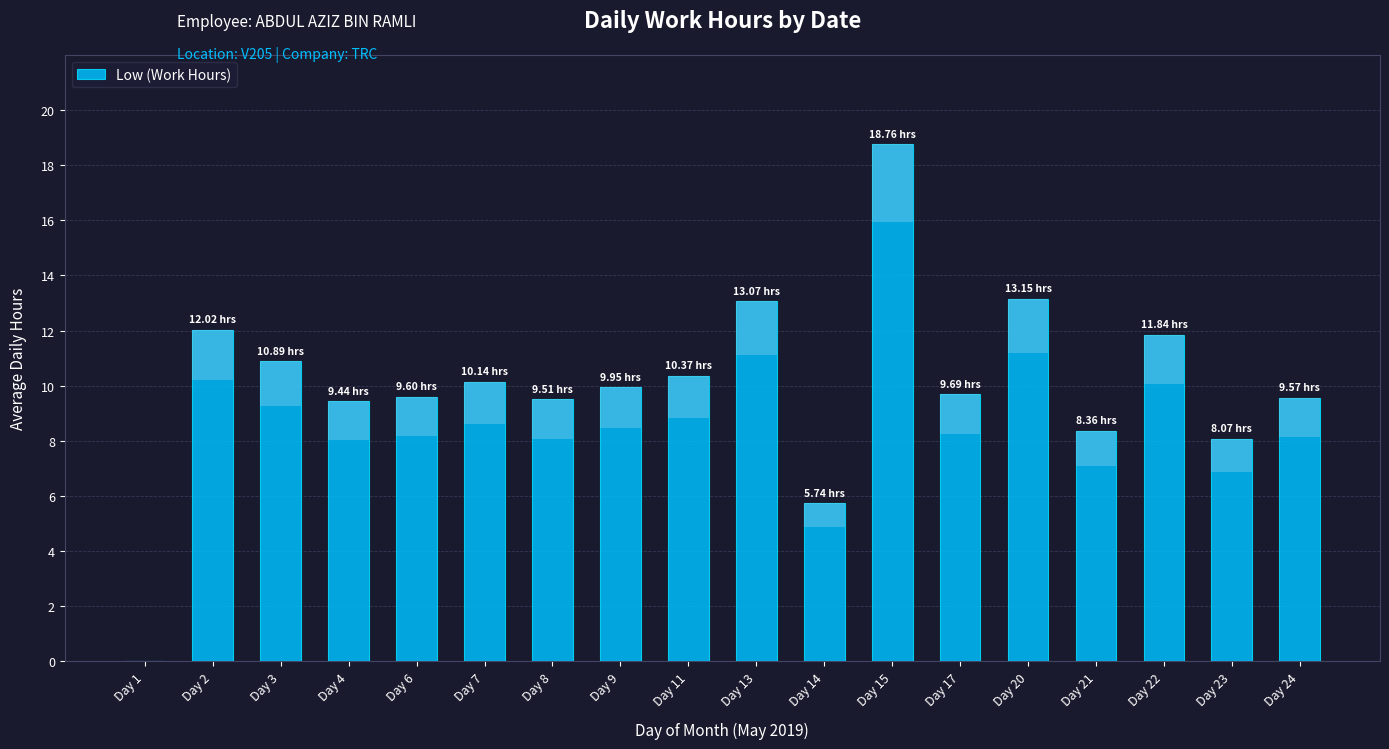

What is the value of the 8th bar from the left?

9.9